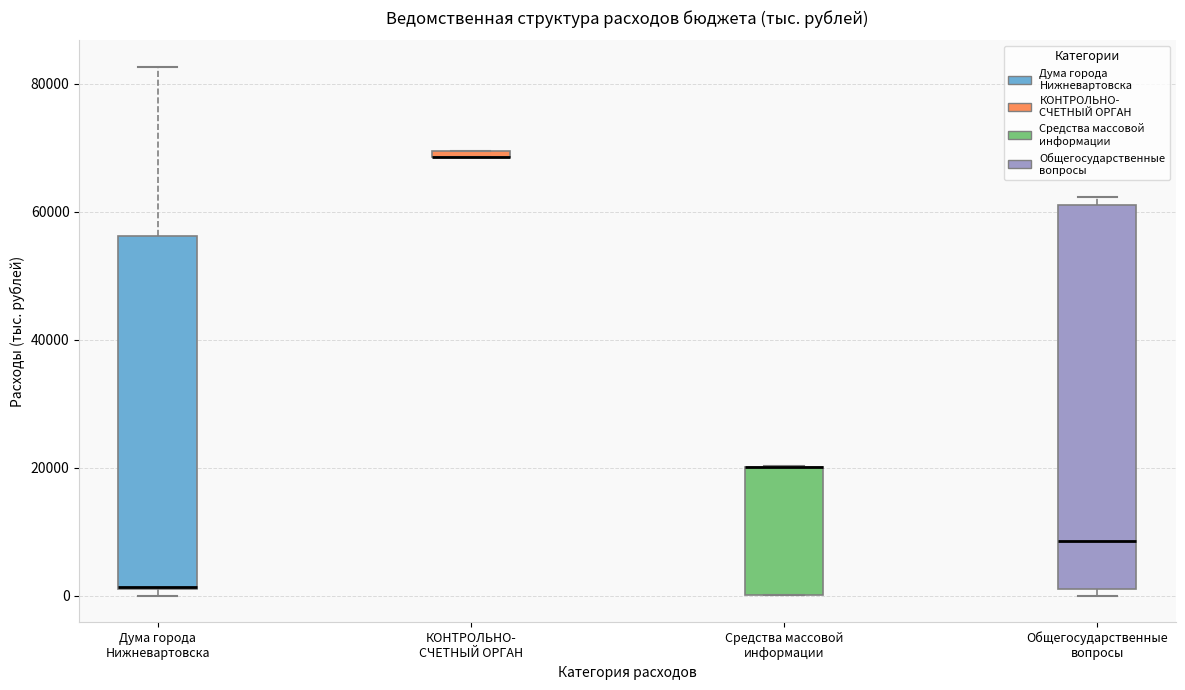

Where does the upper whisker of the box for Дума города Нижневартовска end on the y-axis? The values are not printed on the chart, so give them approximately, as read against the axis.

82000